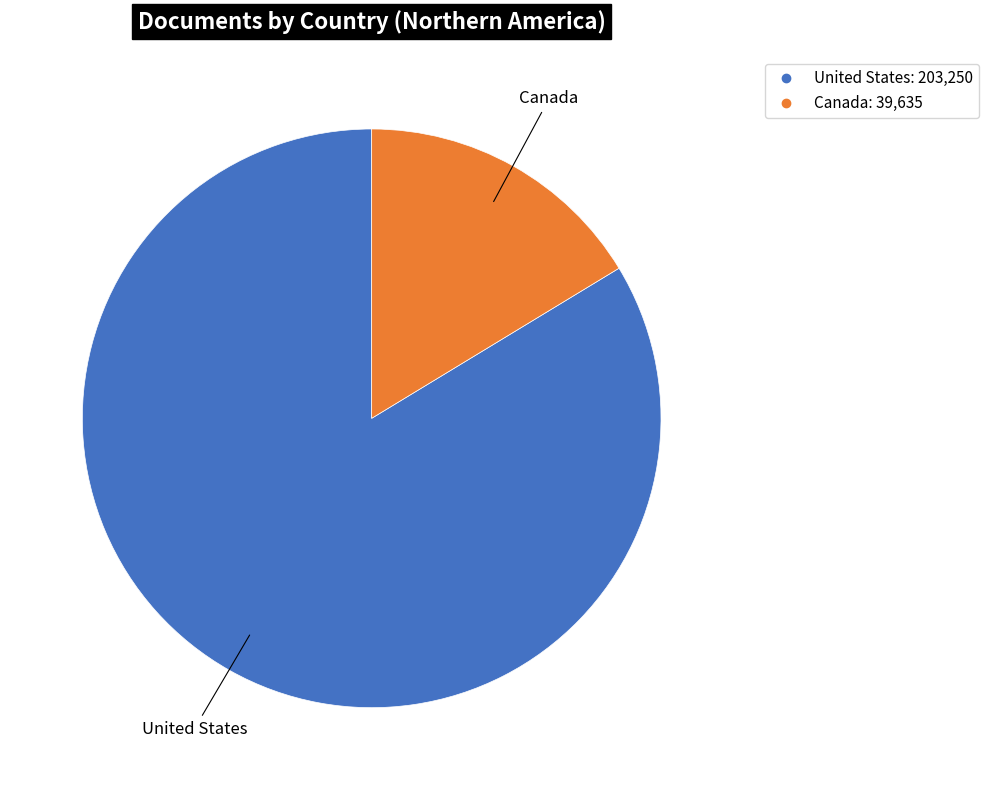

Which slice is the largest?

United States